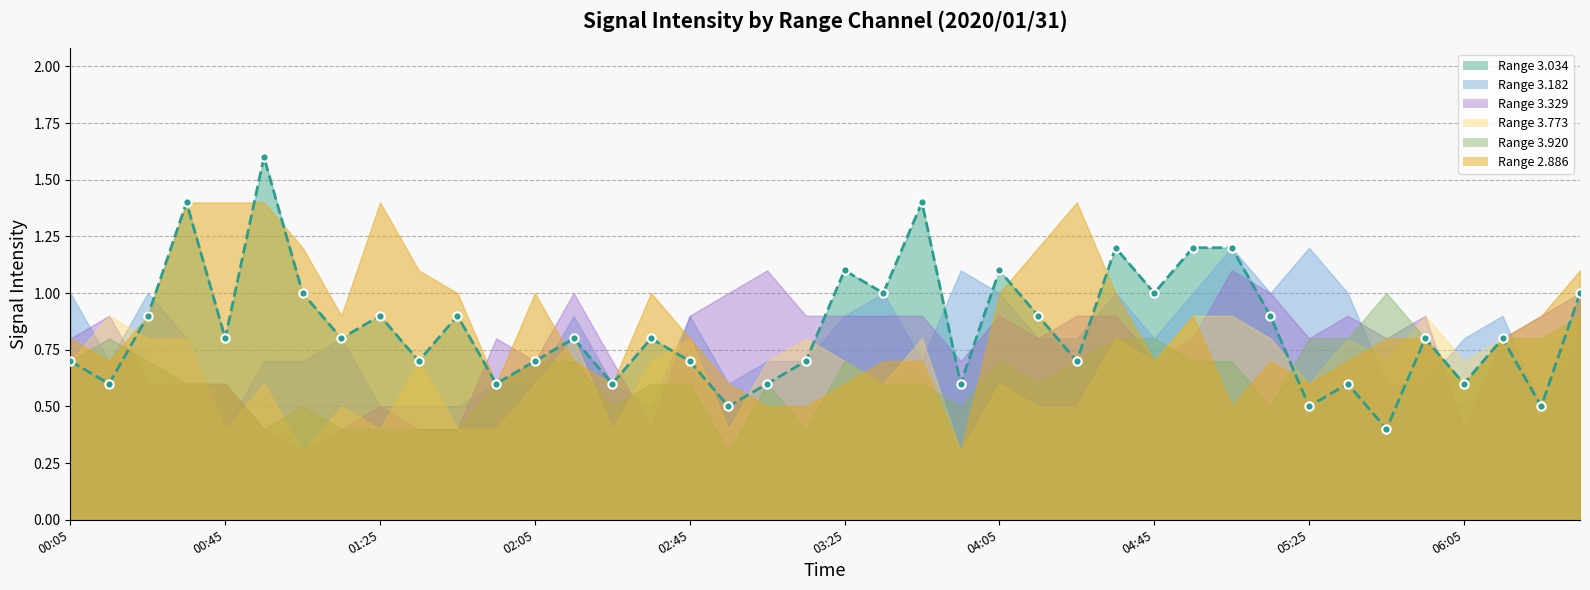

Does the chart display data point markers on the line(s)?

Yes